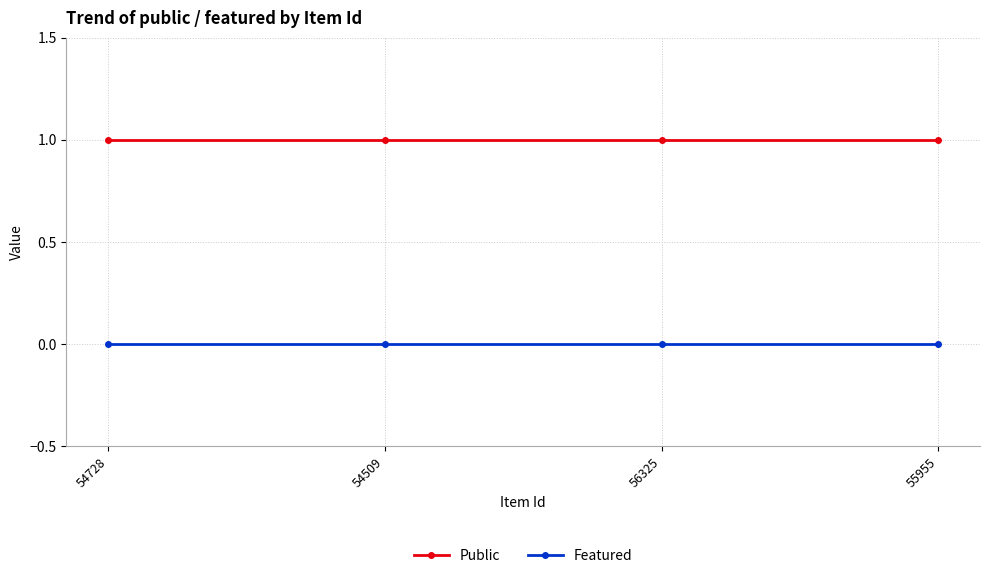

Does the chart have visible grid lines?

Yes